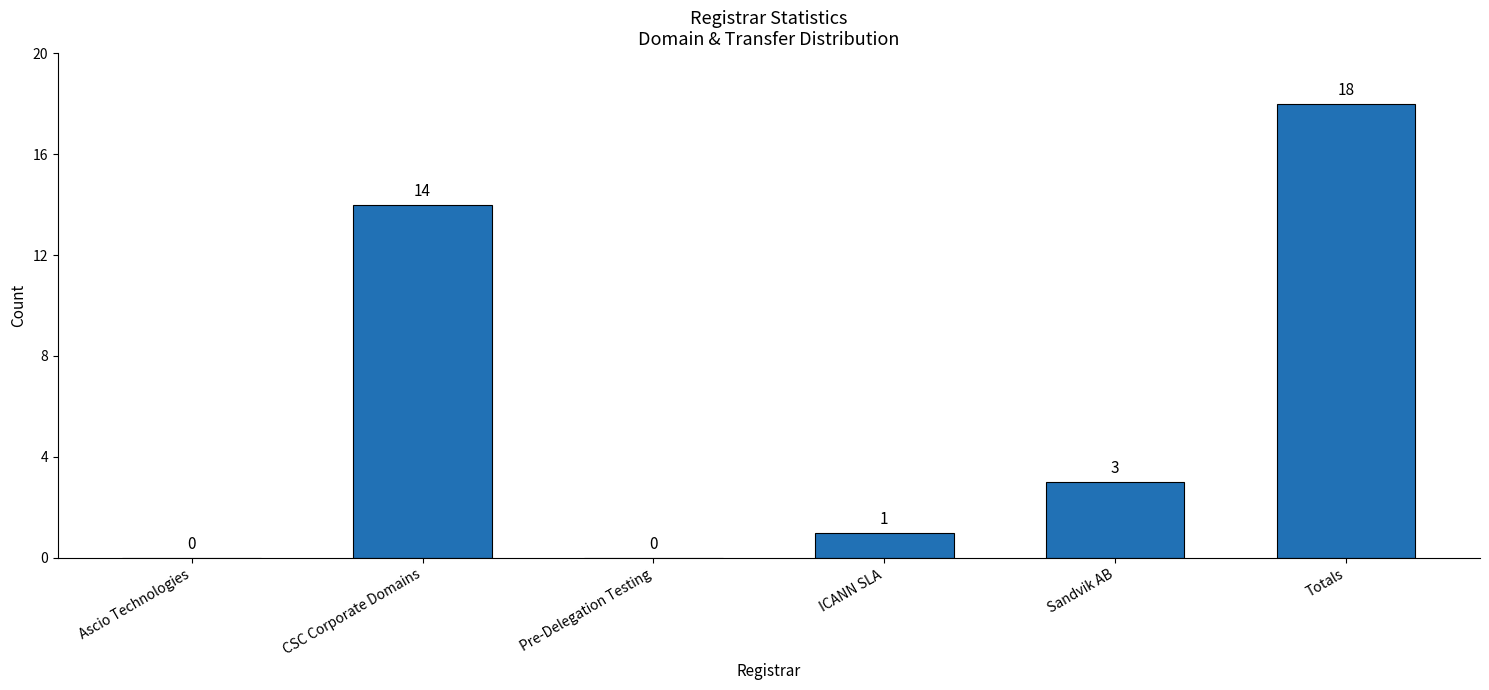

What is the change in value from ICANN SLA to Totals?

+17